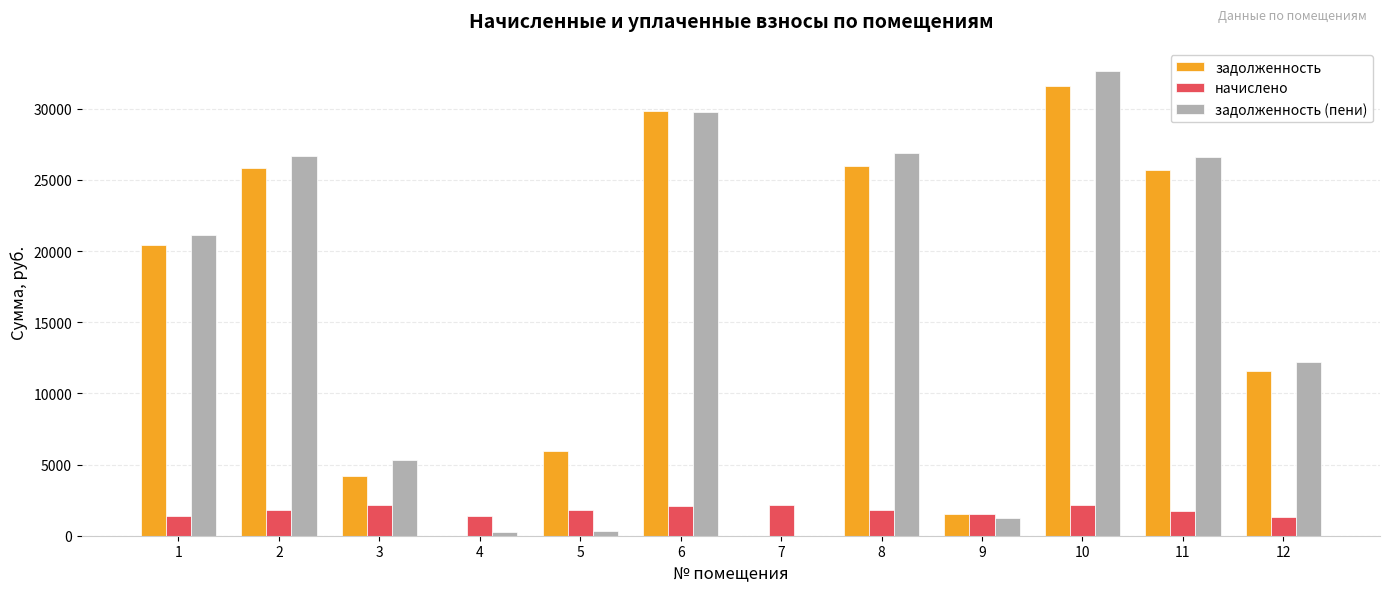

The value of начислено at 5 is 1811.5. True or false?

True